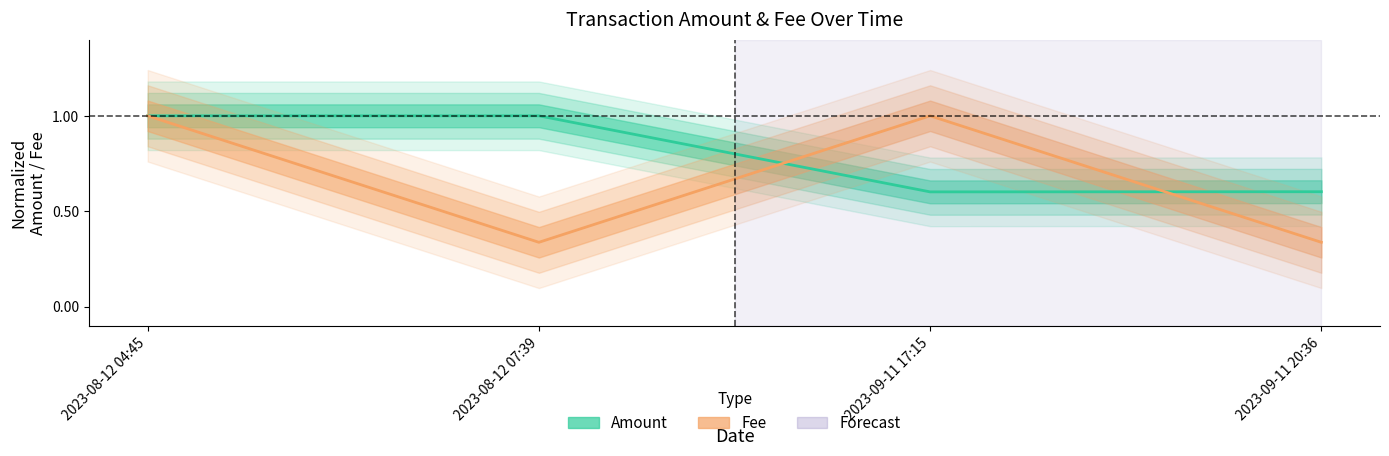

At which category does the chart reach its peak across all series?

2023-08-12 07:39